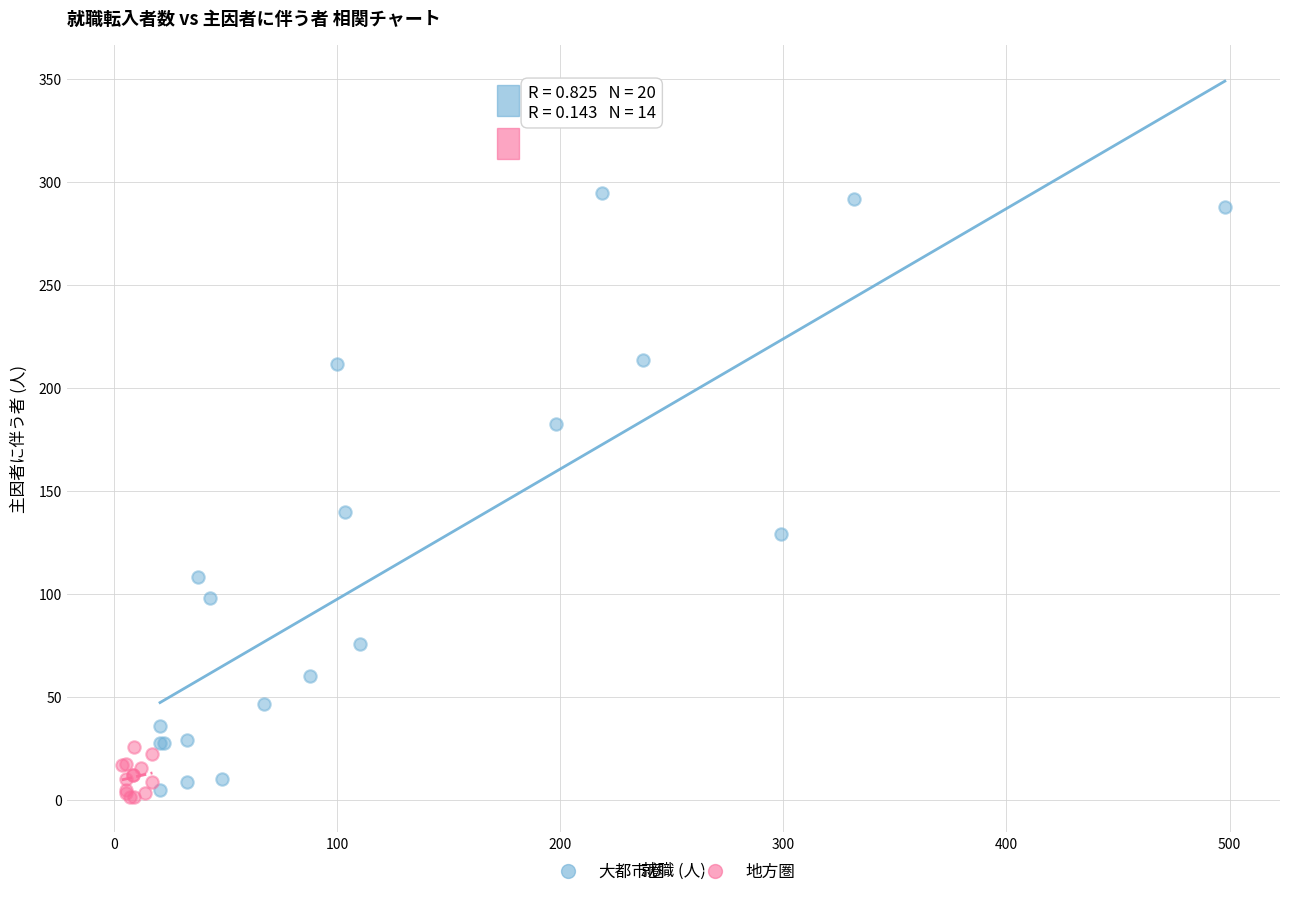

Which series has the widest spread of Y values?

大都市圏